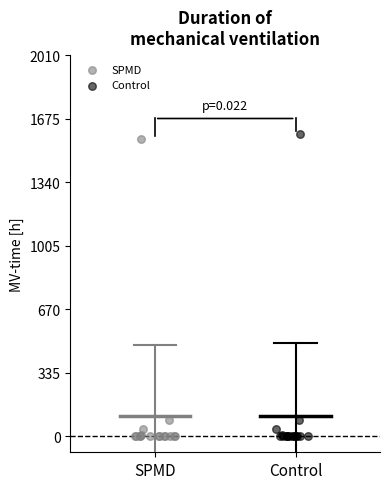

Which series has the widest spread of Y values?

Control